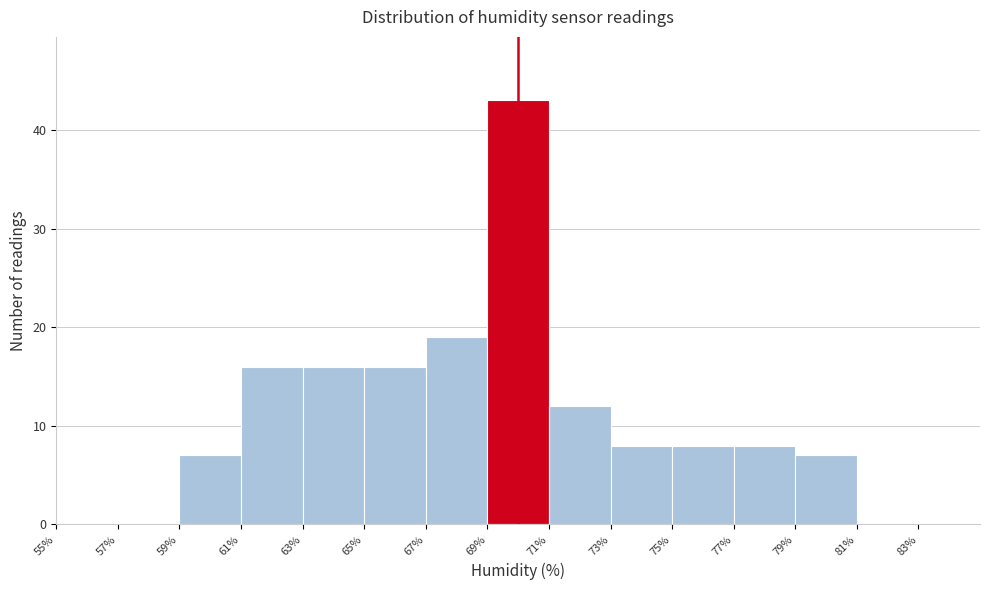

Reading left to right, transcribe this chart: for each bar, give the range it covers on the x-axis and its height. The values are not printed on the chart, so give them approximately, as read against the axis.

55 to 57: 0
57 to 59: 0
59 to 61: 7
61 to 63: 16
63 to 65: 16
65 to 67: 16
67 to 69: 19
69 to 71: 43
71 to 73: 12
73 to 75: 8
75 to 77: 8
77 to 79: 8
79 to 81: 7
81 to 83: 0
83 to 85: 0